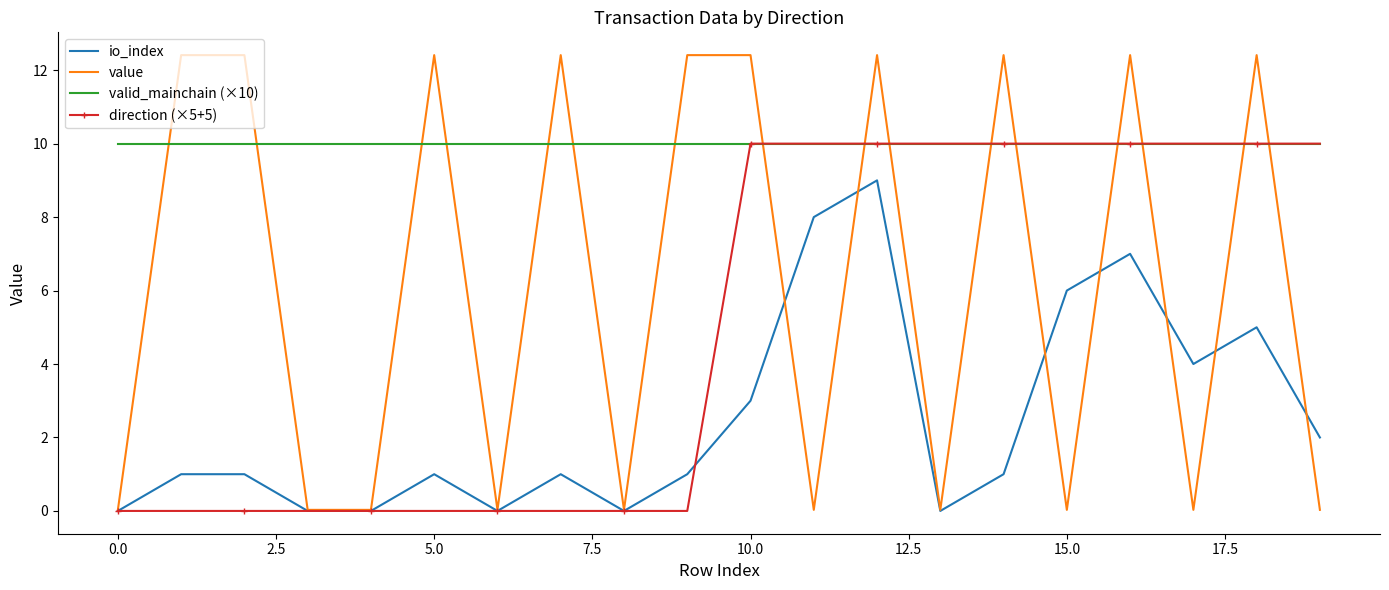

Which series has the largest total across all categories?

valid_mainchain (×10)